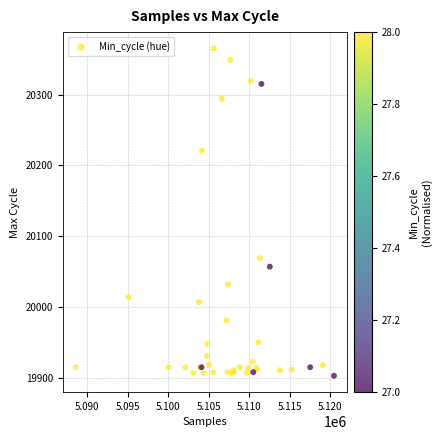

What Y value in the scatter plot is closest to 20134?

20069